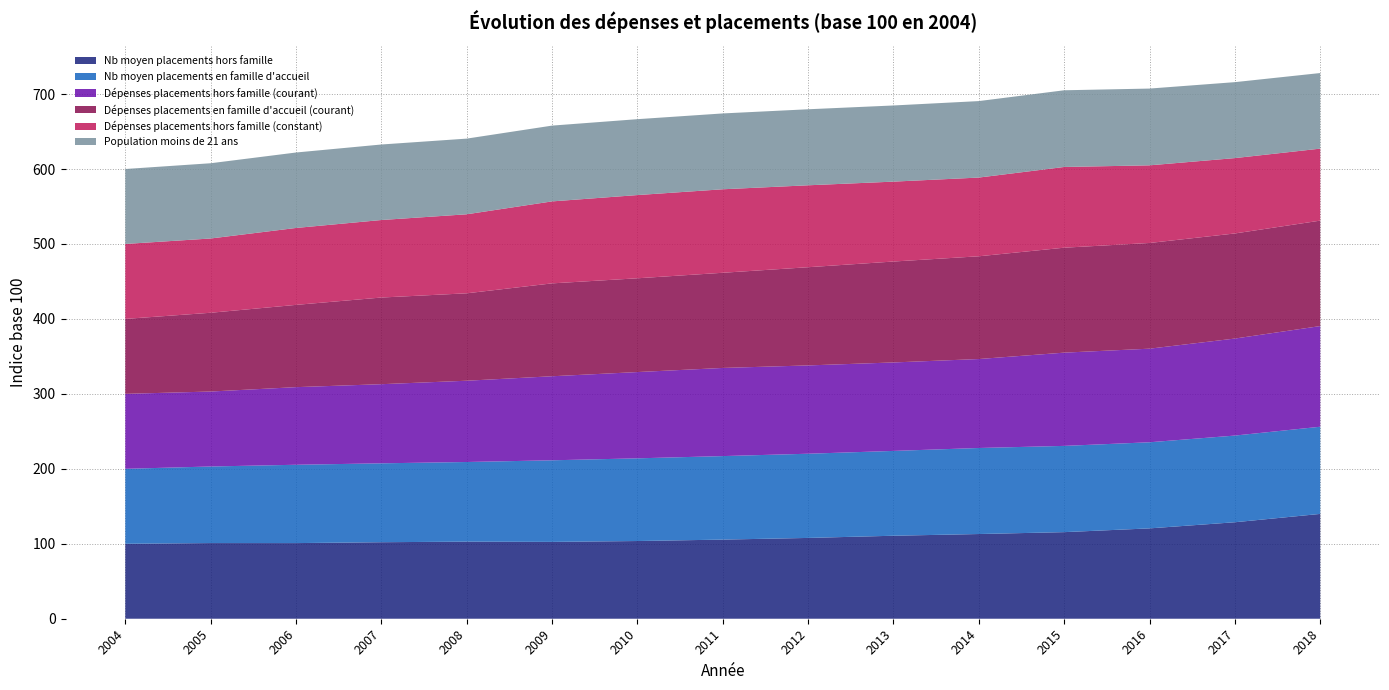

Reading left to right, list all the values displayed in this chart.

Nb moyen placements hors famille: 2004=100.0	2005=100.9	2006=100.9	2007=102.1	2008=102.9	2009=102.5	2010=103.7	2011=105.6	2012=107.8	2013=110.7	2014=113.0	2015=115.5	2016=120.5	2017=128.7	2018=139.9
Nb moyen placements en famille d'accueil: 2004=100.0	2005=102.2	2006=104.5	2007=105.3	2008=106.2	2009=108.9	2010=110.3	2011=111.4	2012=112.3	2013=113.2	2014=114.8	2015=115.1	2016=114.9	2017=115.6	2018=116.3
Dépenses placements hors famille (courant): 2004=100.0	2005=100.0	2006=103.6	2007=105.6	2008=108.4	2009=112.1	2010=115.1	2011=117.6	2012=117.8	2013=118.0	2014=118.7	2015=124.4	2016=124.9	2017=129.4	2018=134.3
Dépenses placements en famille d'accueil (courant): 2004=100.0	2005=105.1	2006=109.8	2007=115.6	2008=116.6	2009=123.9	2010=125.1	2011=127.0	2012=131.0	2013=134.7	2014=137.1	2015=140.0	2016=141.0	2017=140.2	2018=140.7
Dépenses placements hors famille (constant): 2004=100.0	2005=99.1	2006=102.6	2007=103.4	2008=105.4	2009=109.4	2010=111.0	2011=111.4	2012=109.3	2013=106.6	2014=105.0	2015=107.7	2016=103.6	2017=100.5	2018=96.0
Population moins de 21 ans: 2004=100.0	2005=100.4	2006=100.7	2007=100.7	2008=100.9	2009=101.1	2010=101.3	2011=101.2	2012=101.4	2013=101.6	2014=102.0	2015=102.3	2016=102.4	2017=101.3	2018=100.9